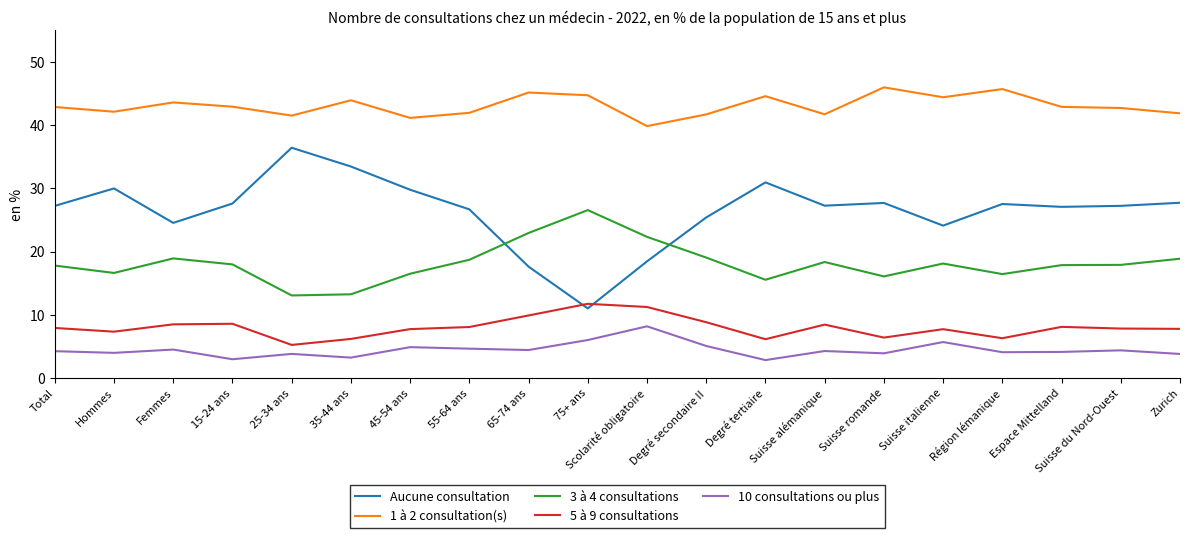

Is the value of 1 à 2 consultation(s) at 45-54 ans greater than the value of Aucune consultation at Femmes?

Yes